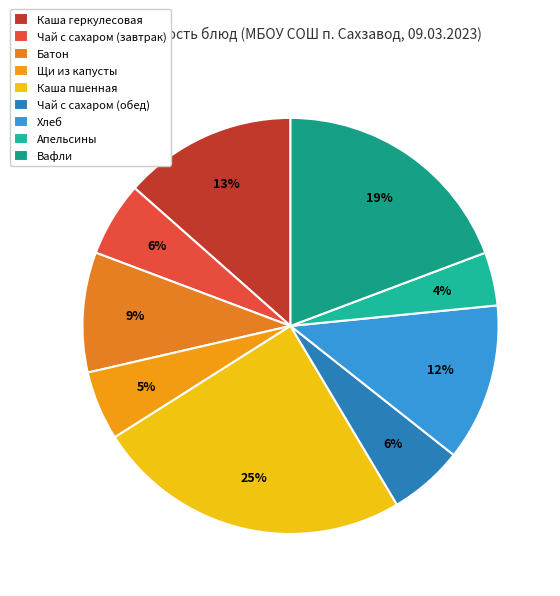

What is the smallest slice in the pie chart?

Апельсины